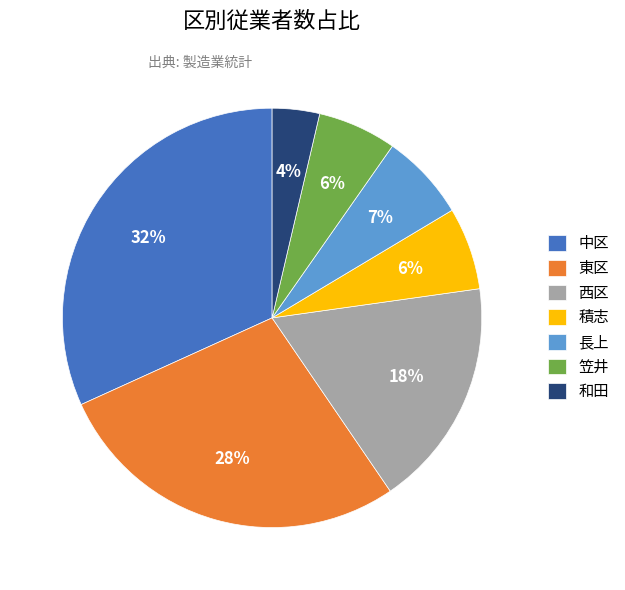

How many slices are in this pie chart?

7